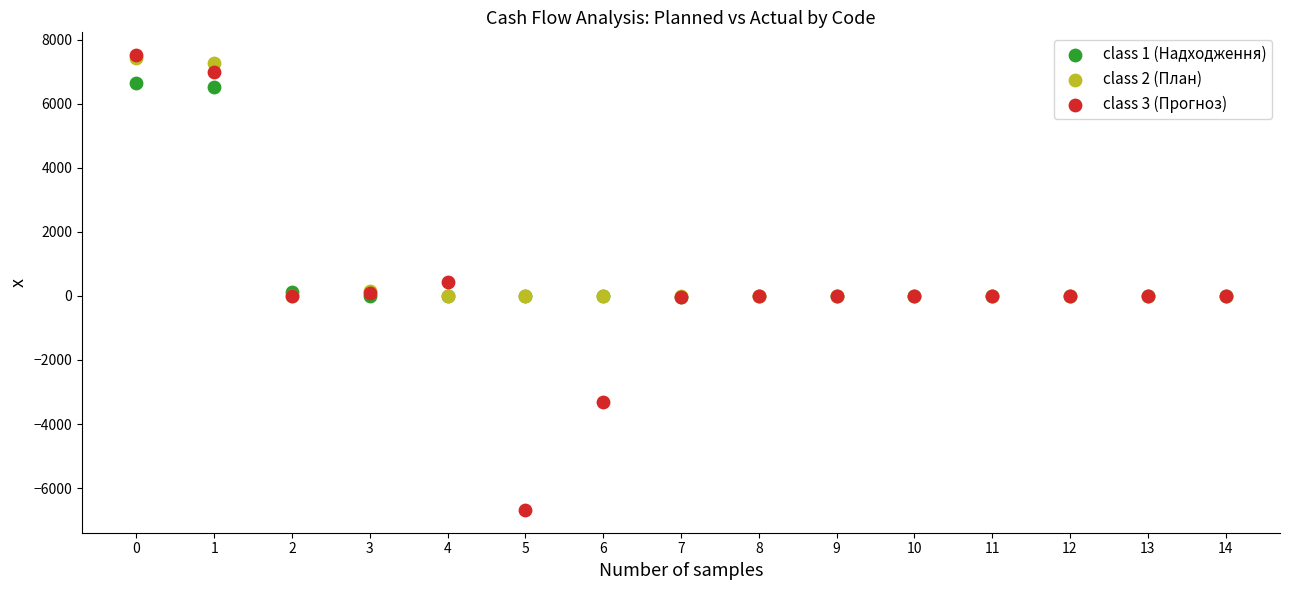

Which series reaches the minimum Y coordinate?

class 3 (Прогноз)